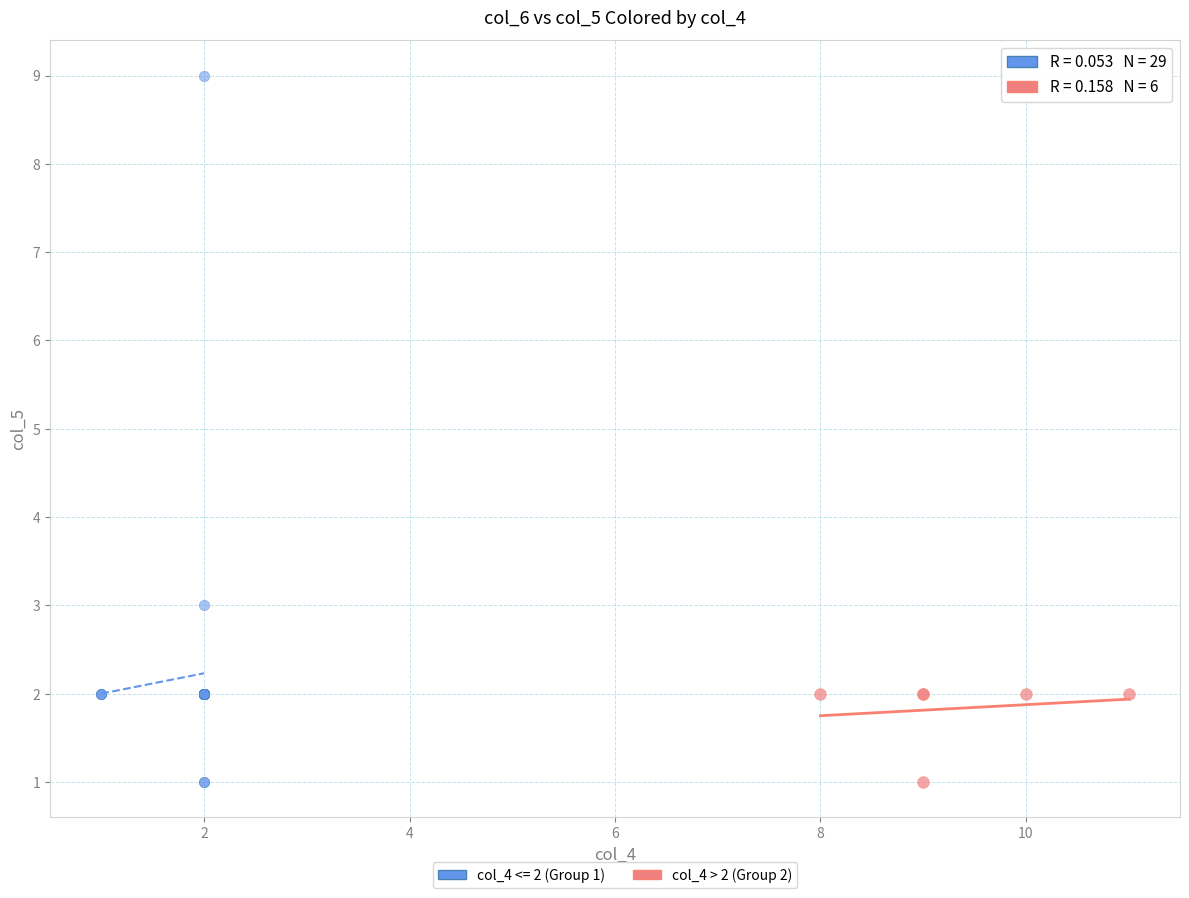

Which series has the largest Y range (max minus min)?

col_4 <= 2 (Group 1)